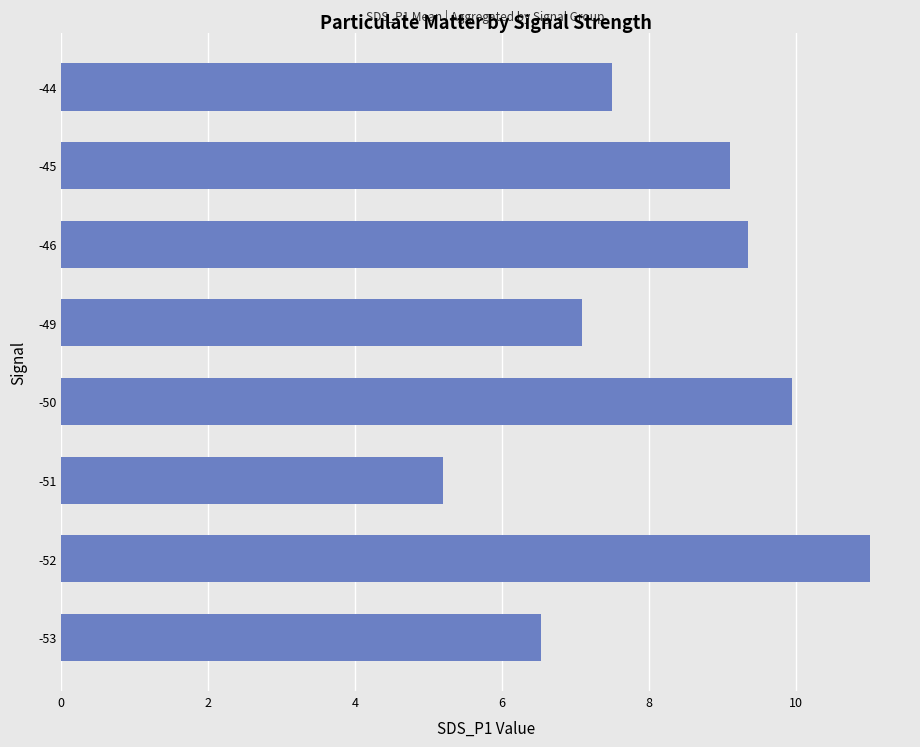

What is the average value?

8.2